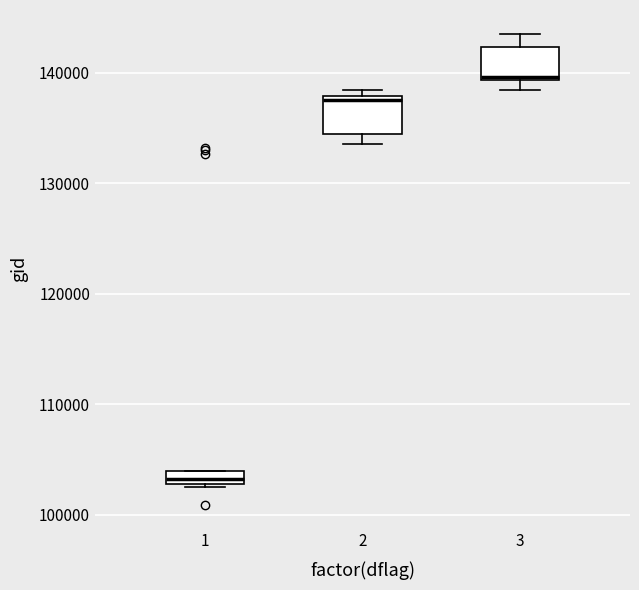

Where is the lower edge of the box at x = 1 on the y-axis? The values are not printed on the chart, so give them approximately, as read against the axis.

103000